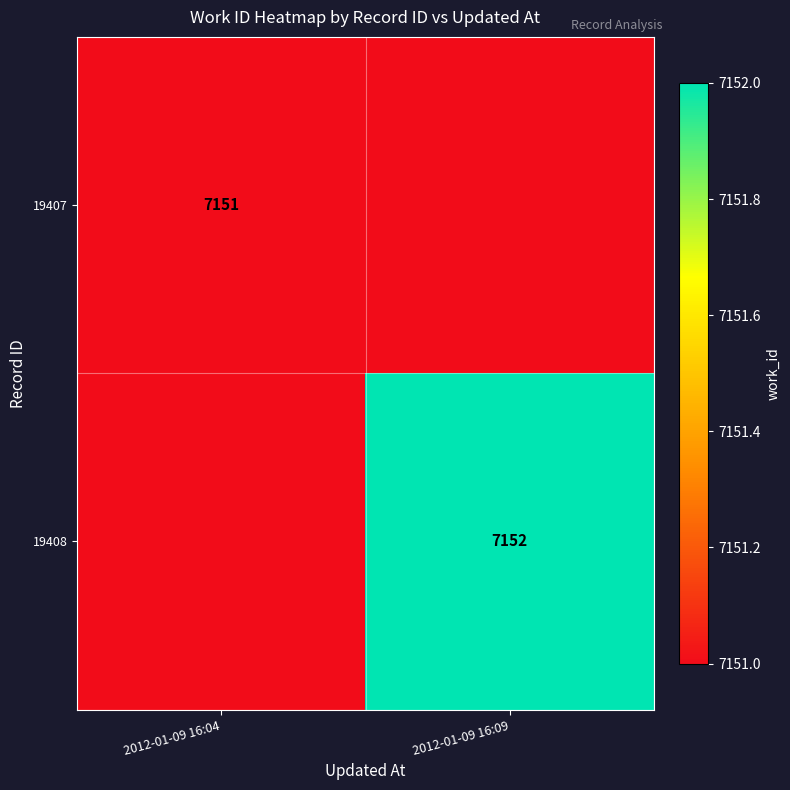

Which has a higher value, 2012-01-09 16:09 or 2012-01-09 16:04?

2012-01-09 16:04